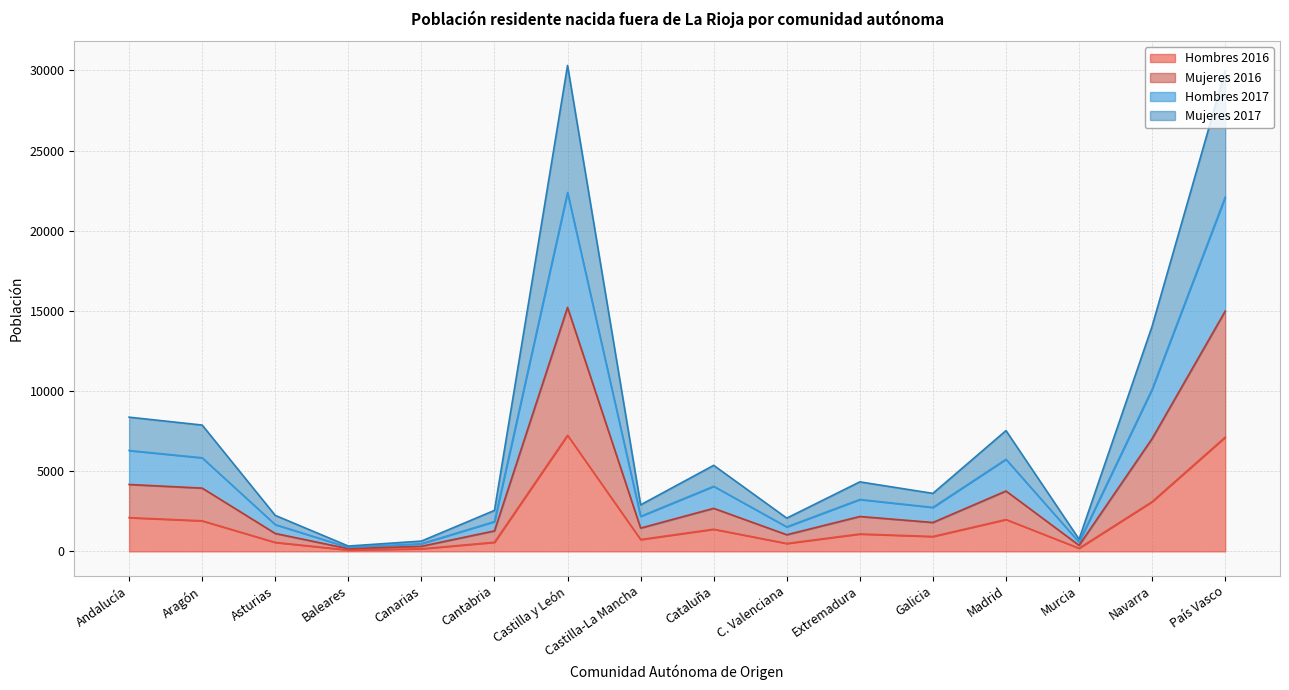

What position from the left is Aragón?

2